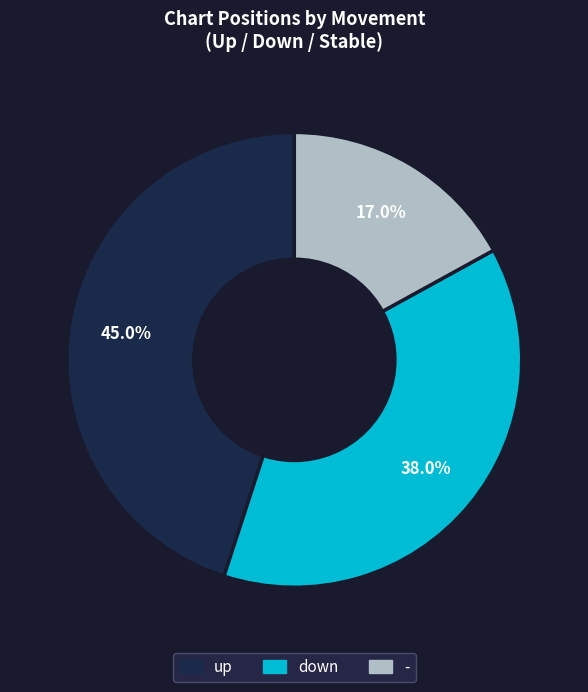

True or false: - accounts for 5% of the total.

False